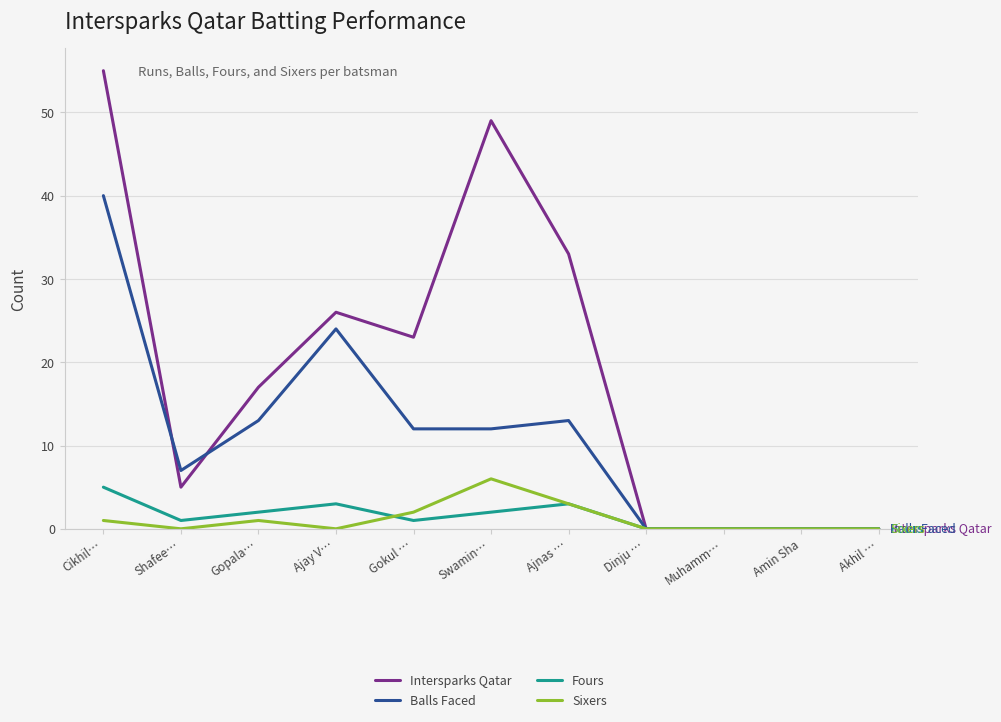

At how many categories does at least one series exceed 2?

7